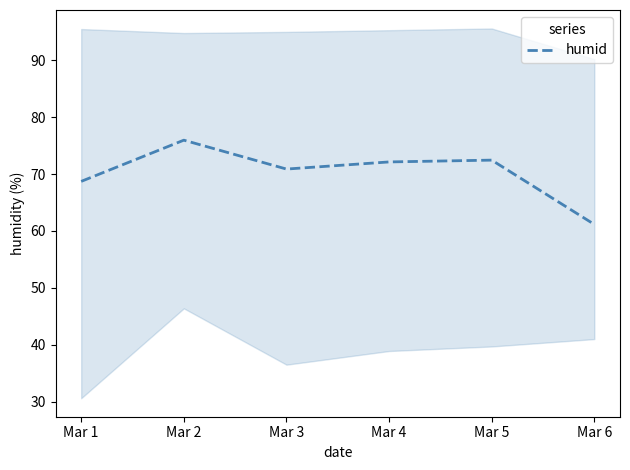

What is the approximate value at Mar 3?

70.9